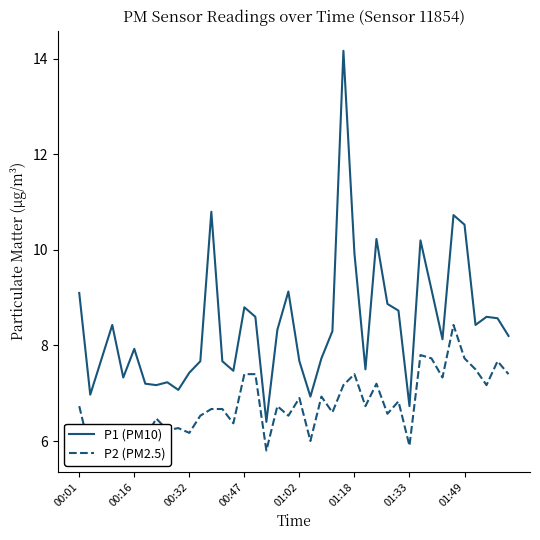

True or false: P1 (PM10) and P2 (PM2.5) intersect in this chart.

False